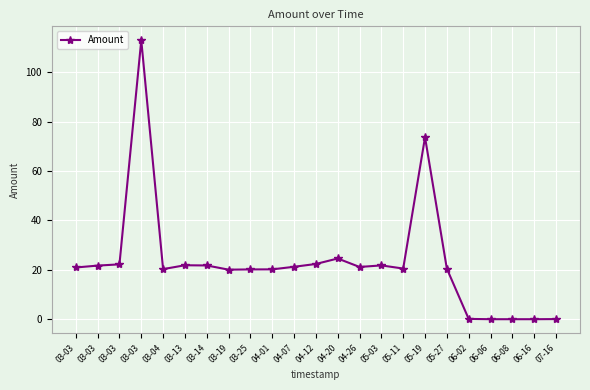

How many lines are shown in the chart?

1